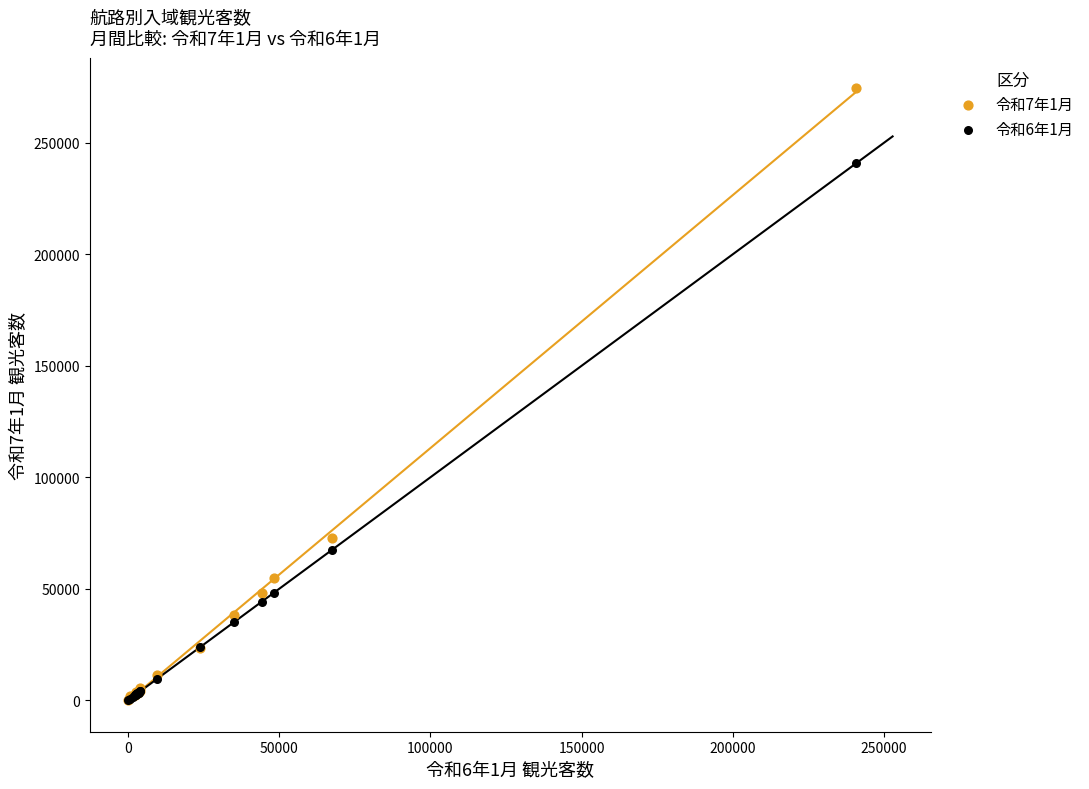

Across all series, what Y value is closest to 137200?

73000